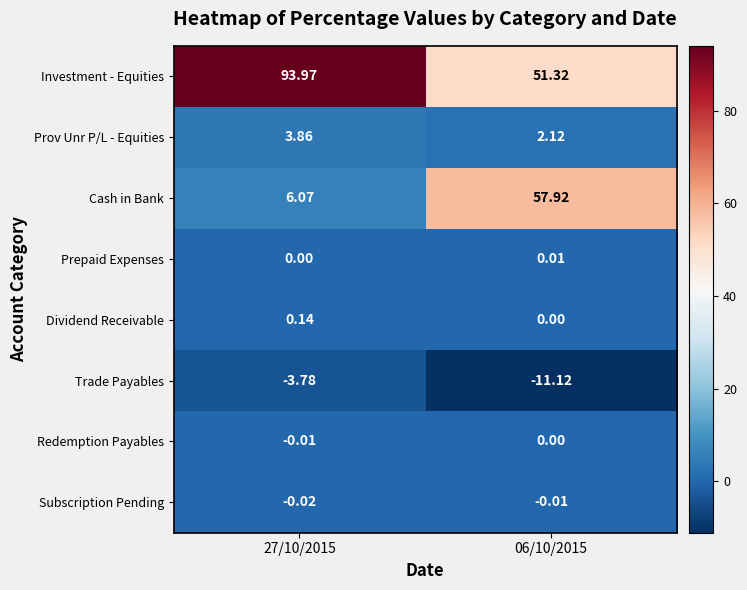

Which series has the largest total across all categories?

Investment - Equities